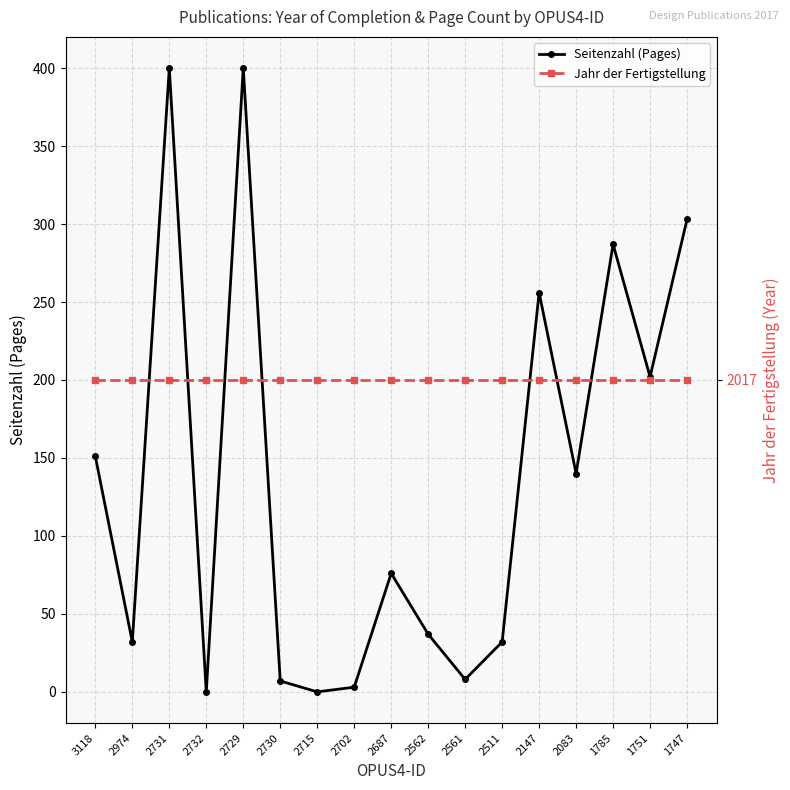

Which has a higher value, 2730 or 2974?

2974